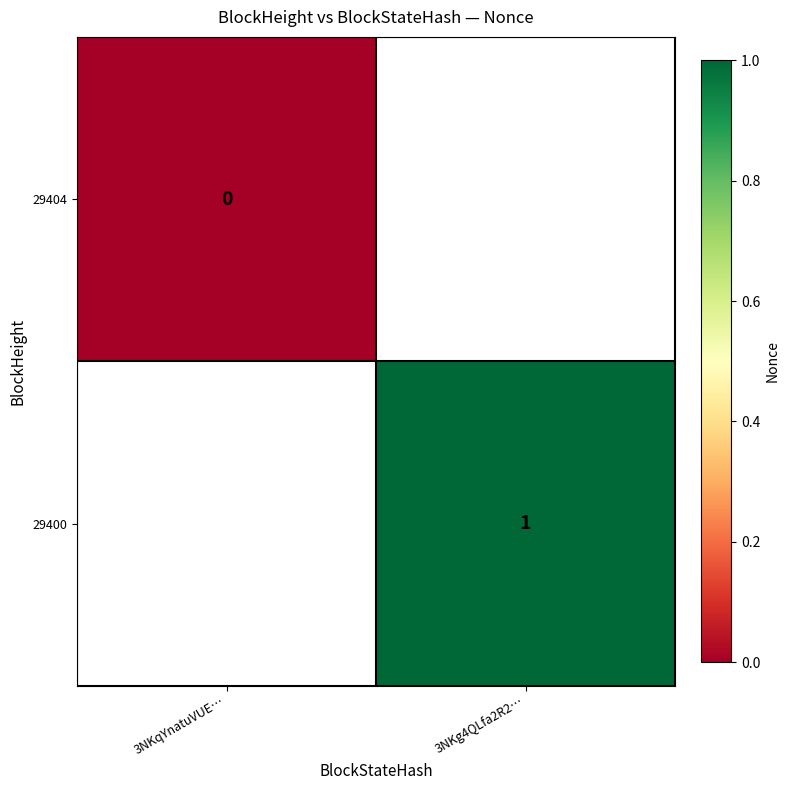

At how many categories does at least one series exceed 0?

1